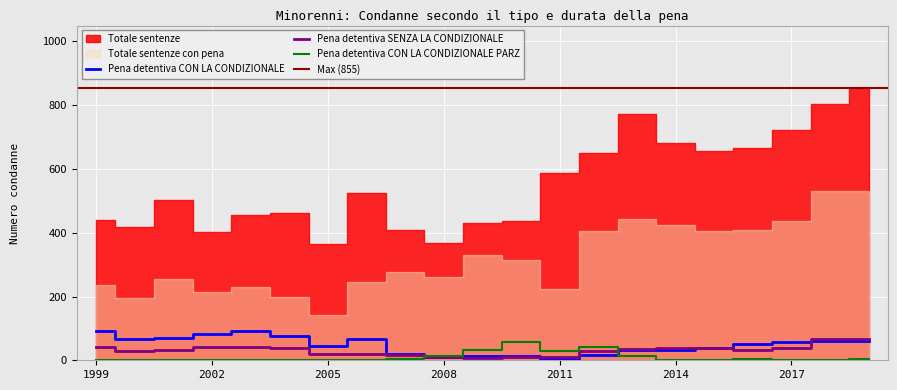

The value of Pena detentiva CON LA CONDIZIONALE at 2002 is 82. True or false?

True